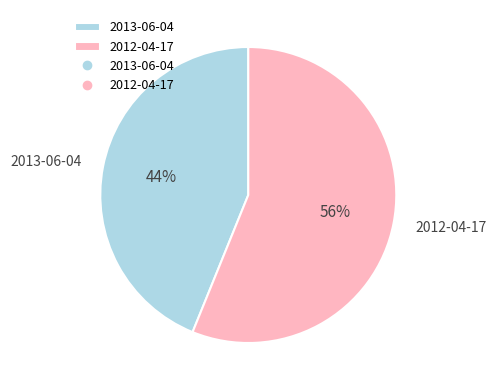

Approximately how many times larger is the value at 2012-04-17 compared to 2013-06-04?

1.3